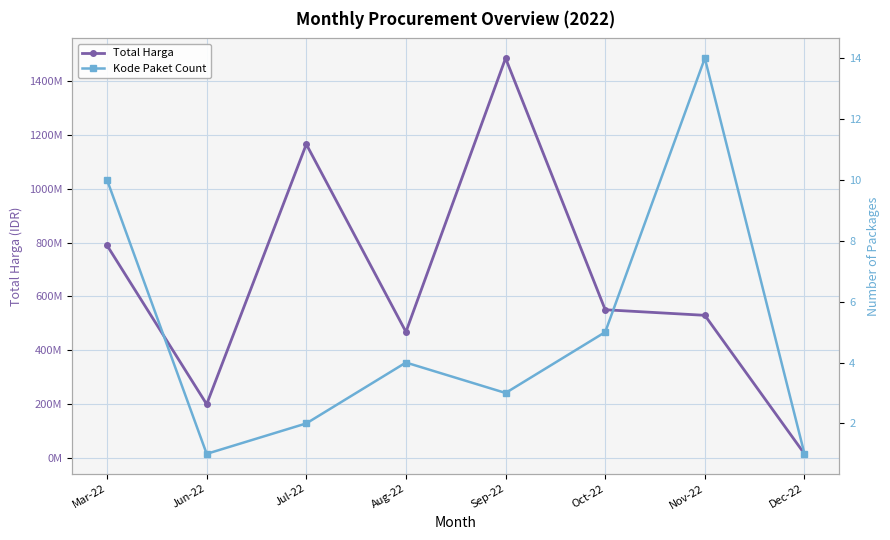

What is the label of the 7th point from the right?

Jun-22